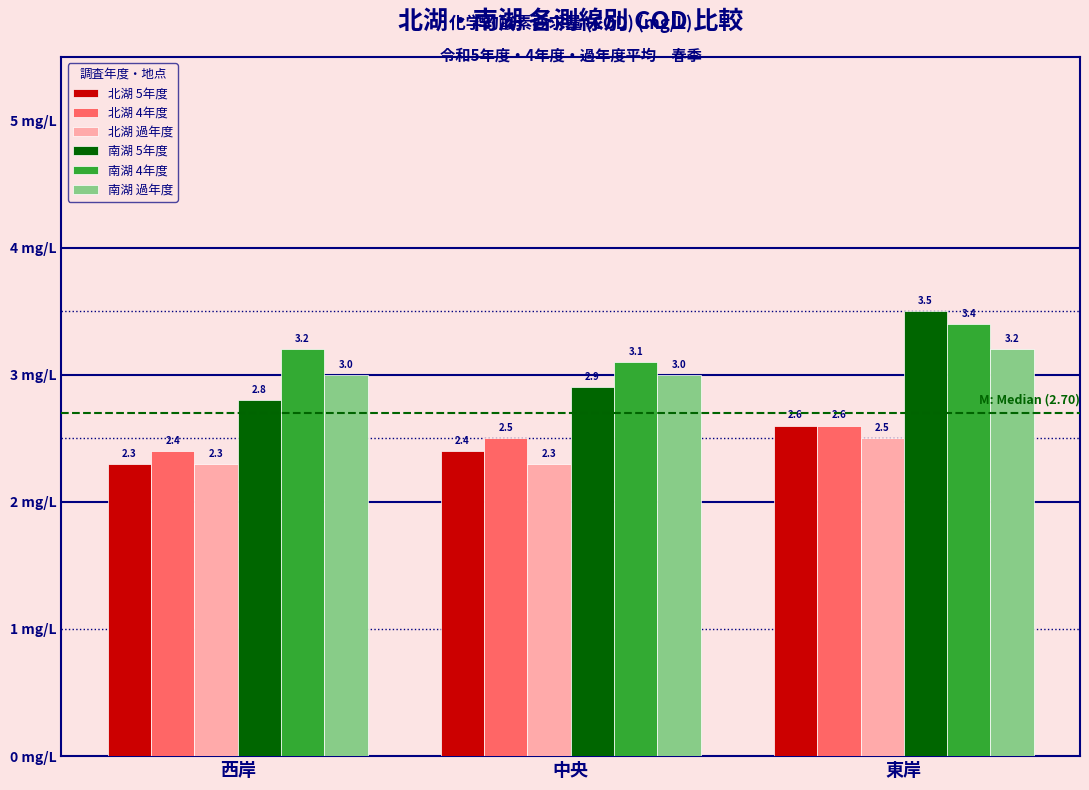

Reading left to right, extract all data points from this chart.

北湖 5年度: 2.3	2.4	2.6
北湖 4年度: 2.4	2.5	2.6
北湖 過年度: 2.3	2.3	2.5
南湖 5年度: 2.8	2.9	3.5
南湖 4年度: 3.2	3.1	3.4
南湖 過年度: 3.0	3.0	3.2